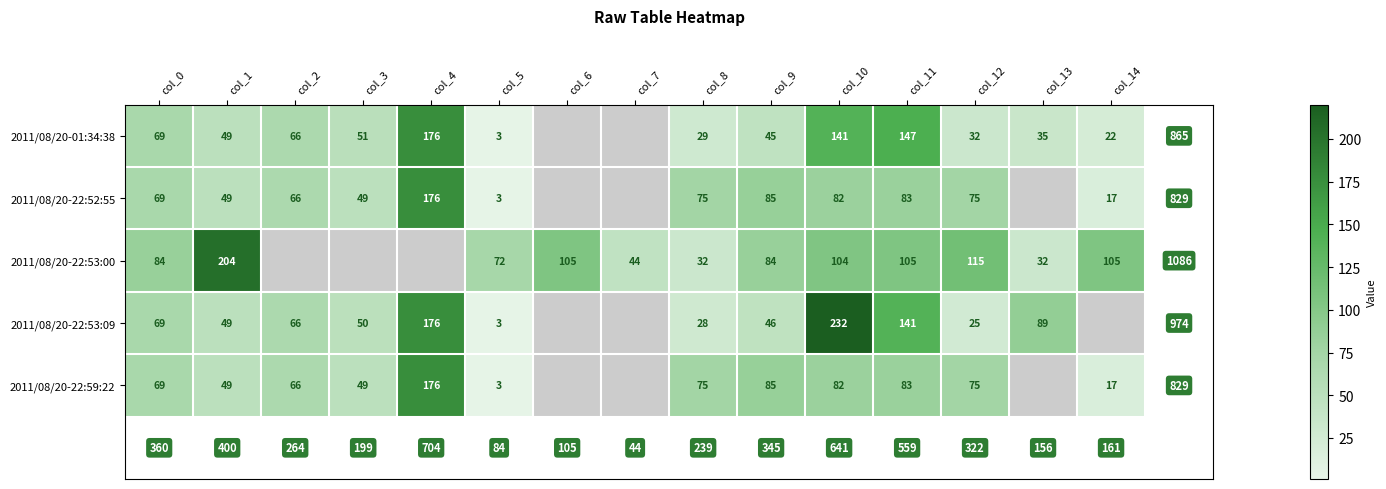

What is the sum of the 2011/08/20-22:52:55 values at col_12 and col_9?

160